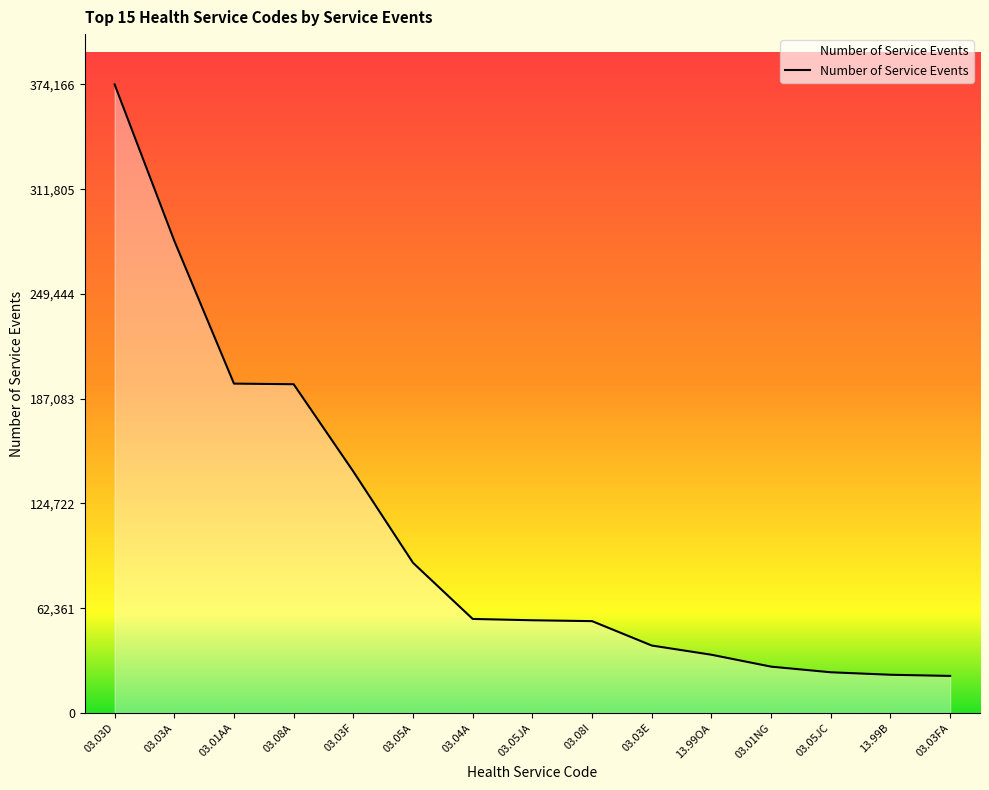

Approximately how many times larger is the value at 03.03FA compared to 03.01NG?

0.8